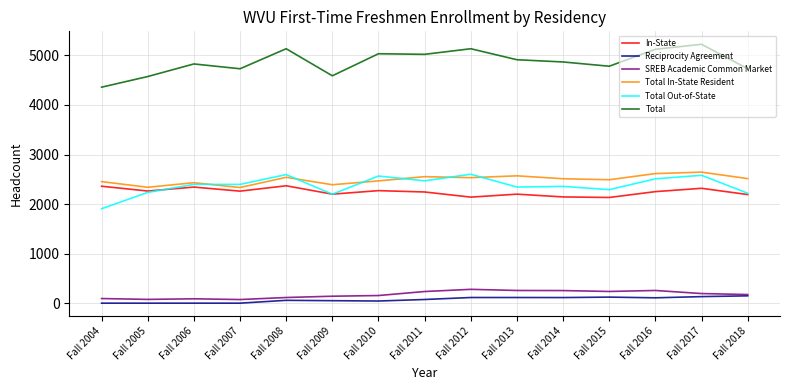

Is the value of SREB Academic Common Market at Fall 2013 greater than the value of In-State at Fall 2012?

No